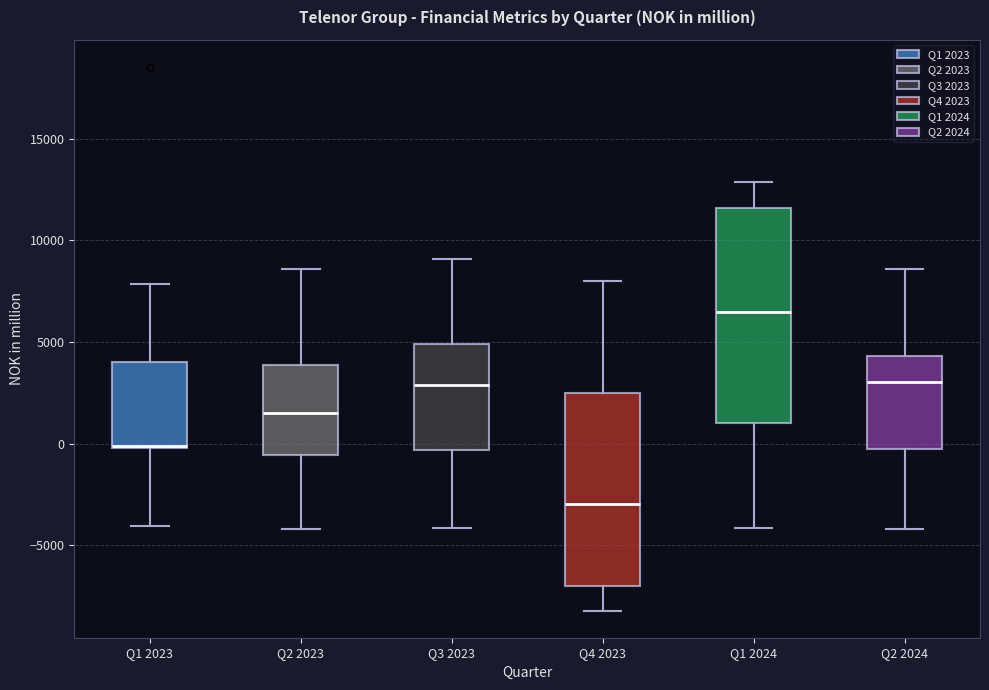

Where does the upper whisker of the box for Q2 2024 end on the y-axis? The values are not printed on the chart, so give them approximately, as read against the axis.

8500